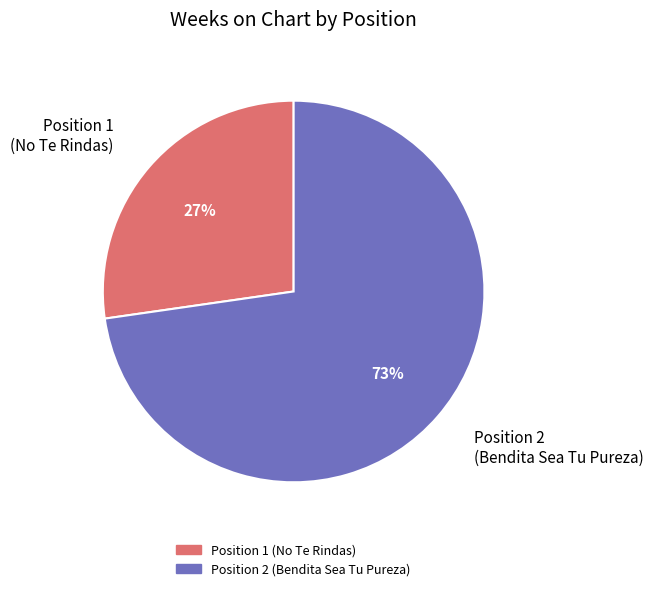

To the nearest percent, what portion does Position 2 (Bendita Sea Tu Pureza) represent?

73%